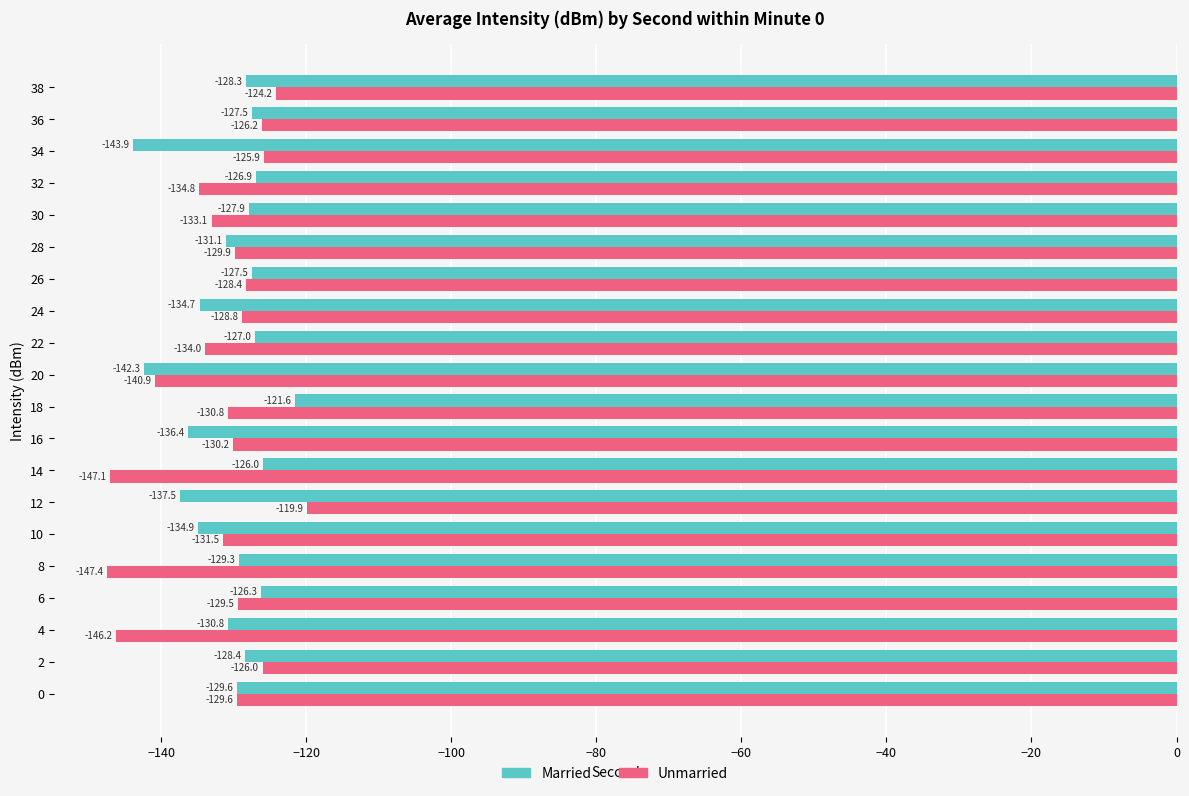

How many categories are shown in the chart?

20